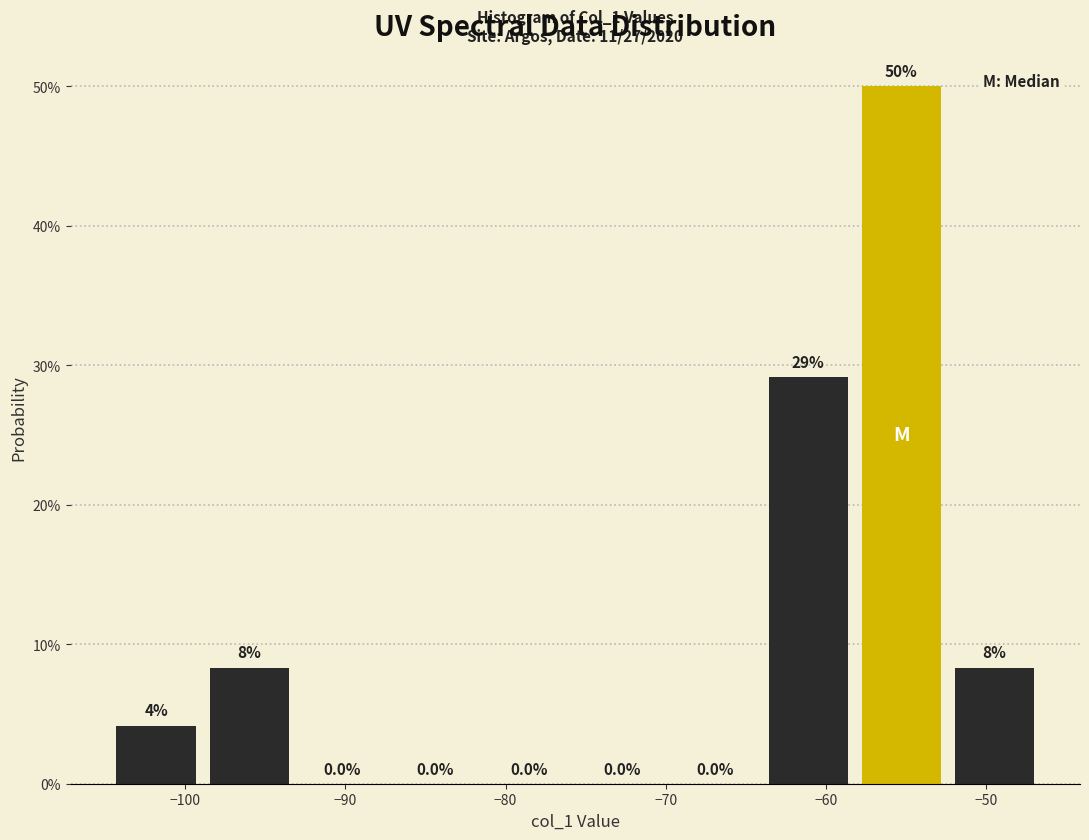

Which range on the x-axis has the tallest bar?

-58 to -52